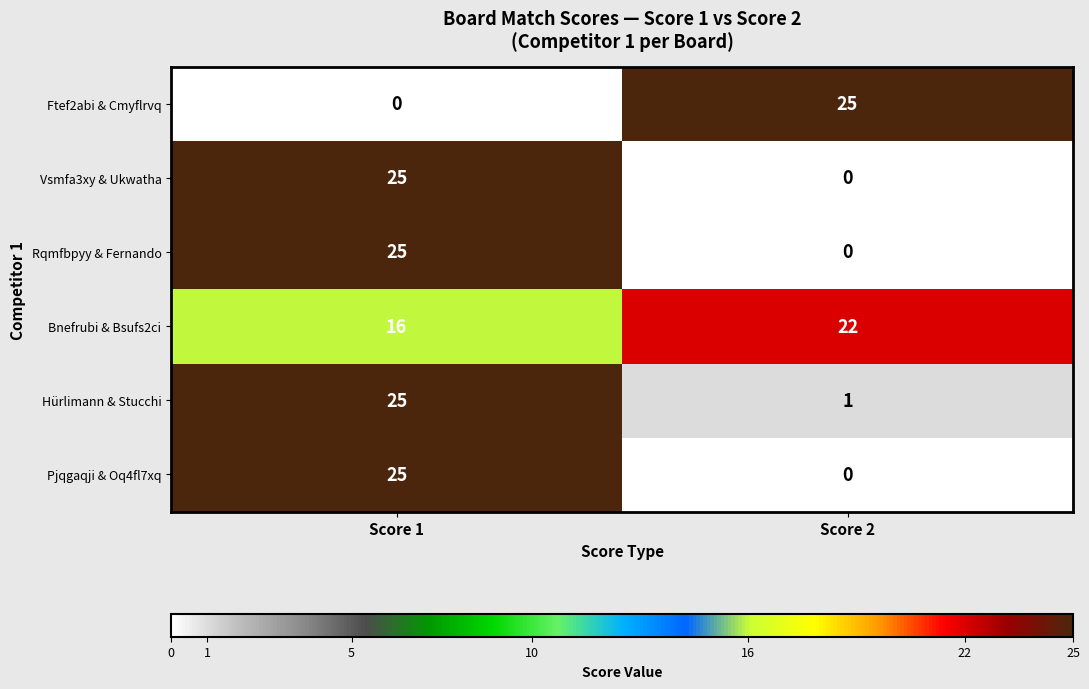

List the labels in order of Ftef2abi & Cmyflrvq value, largest first.

Score 2, Score 1